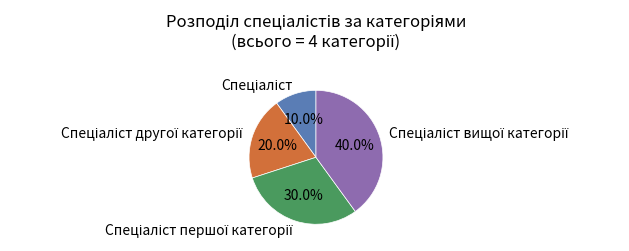

Does any single category account for the majority?

No